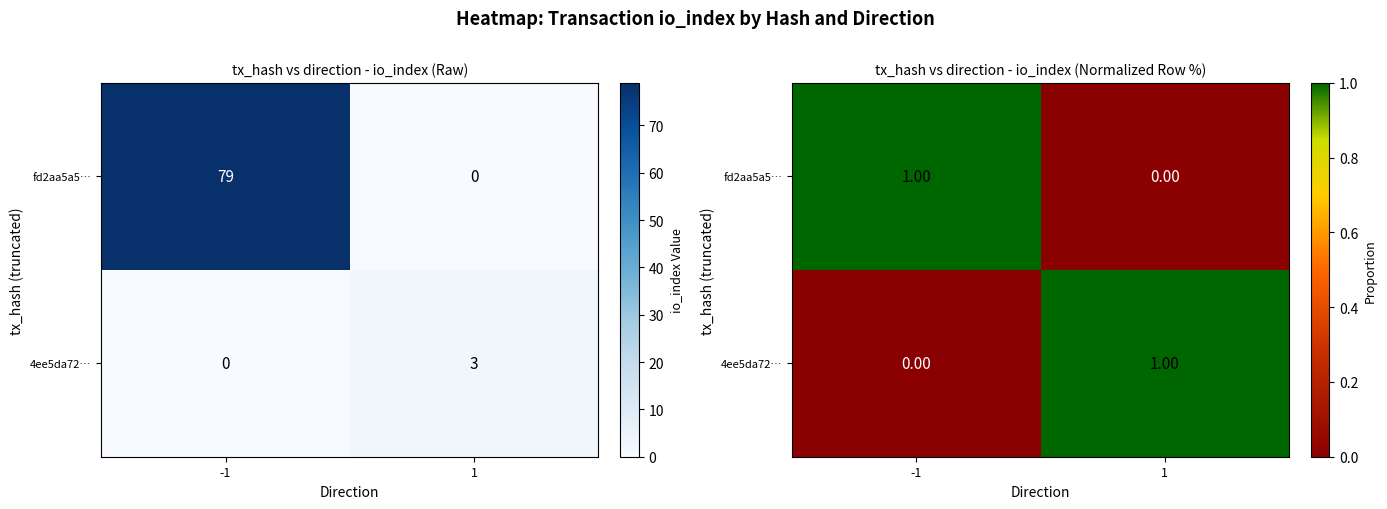

What is the difference between the maximum and minimum values in the fd2aa5a5… series?

1